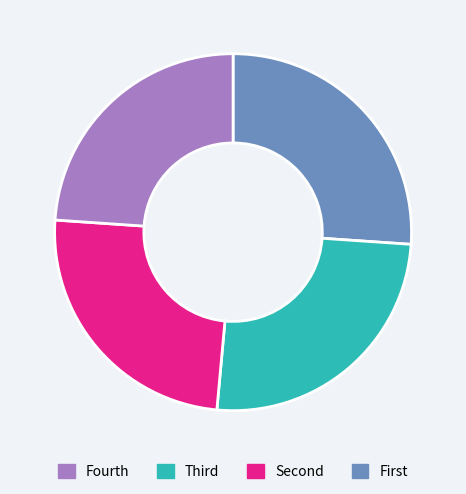

Is there any slice that represents more than half of the pie?

No